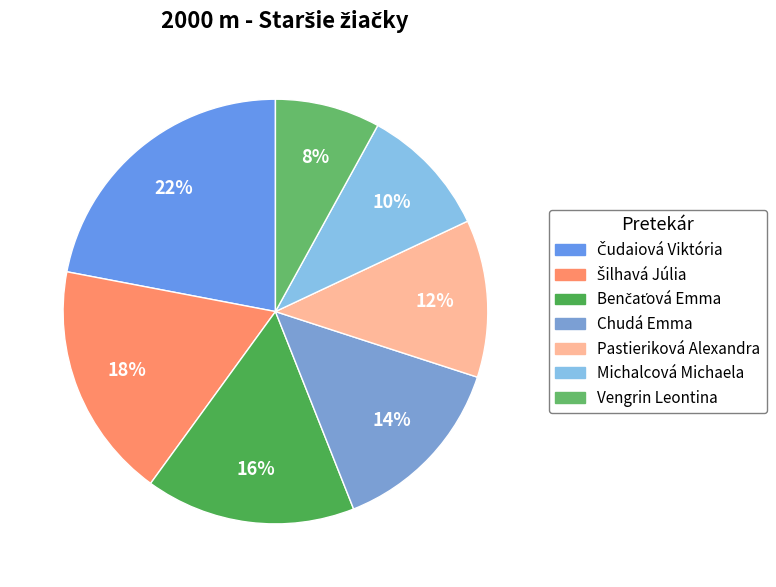

Is there any slice that represents more than half of the pie?

No